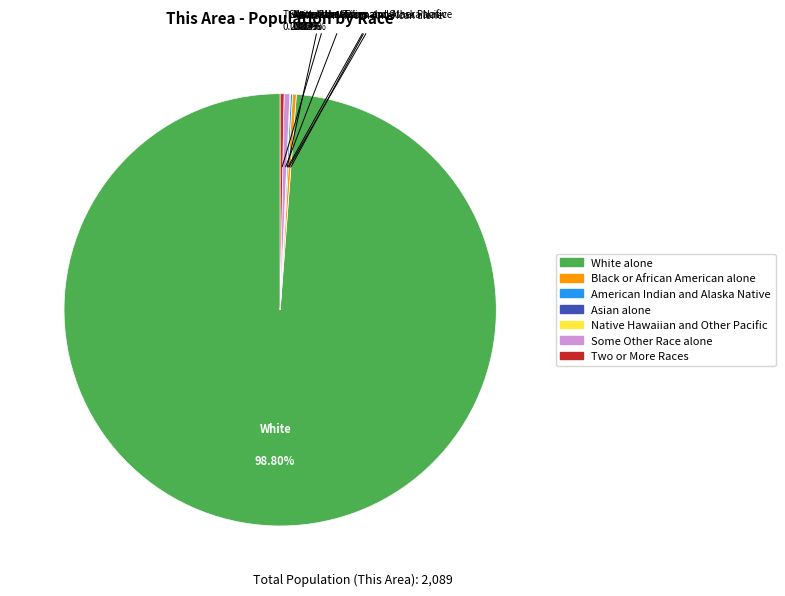

Which category accounts for the majority?

White alone